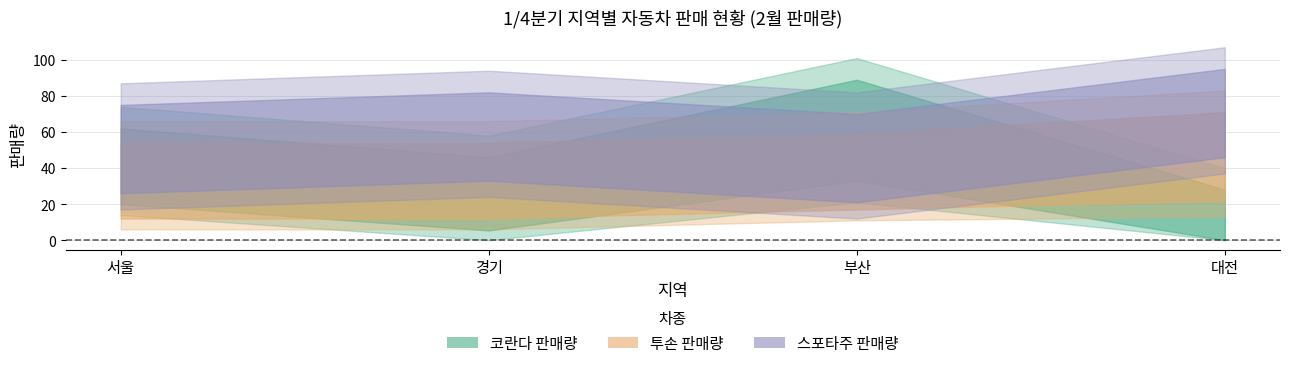

What is the difference between the 스포타주 판매량 values at 부산 and 대전?

25